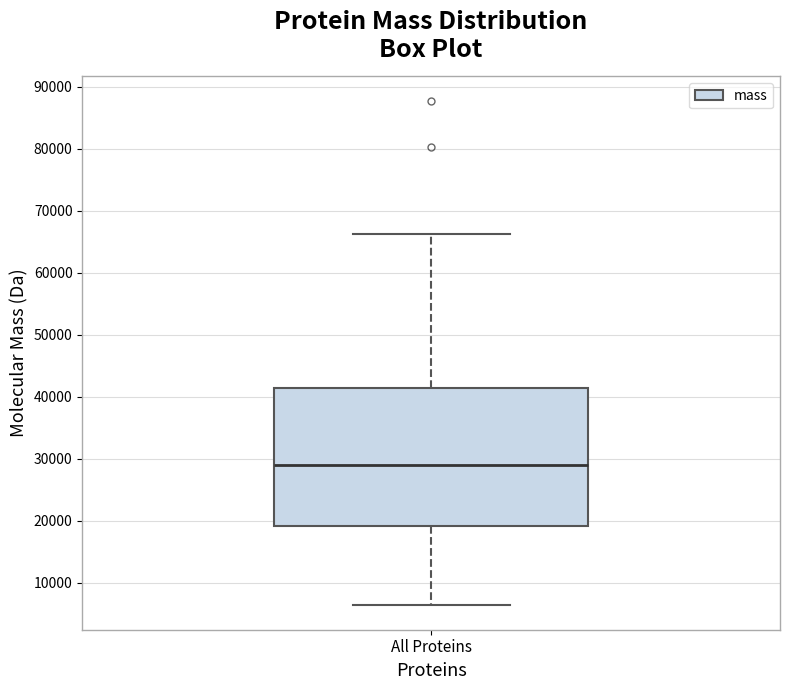

Read this box plot against the y-axis: the position of the median line, the range covered by the box, and the ends of both whiskers. The values are not printed on the chart, so give them approximately, as read against the axis.

median 29000, box 19000 to 41000, whiskers 6000 to 66000